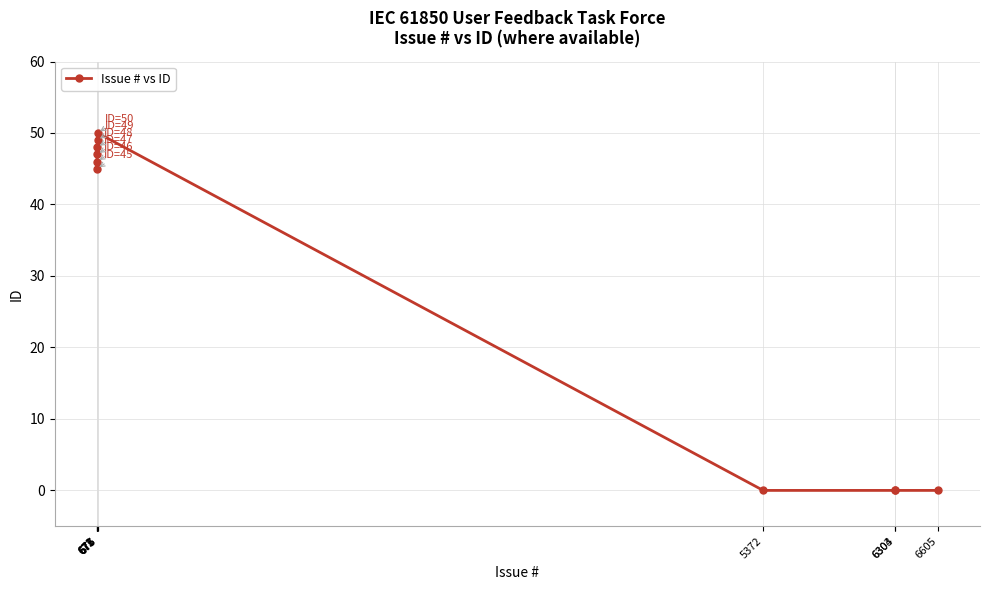

Where is the first local maximum?

677